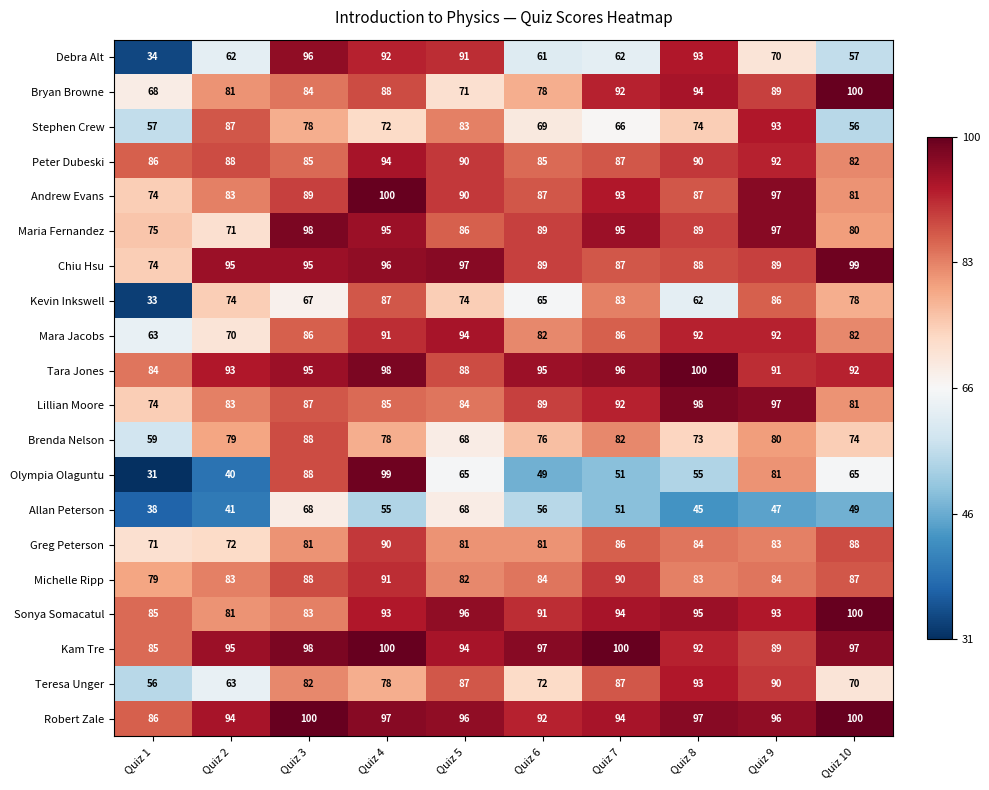

Which series changed the most between Quiz 2 and Quiz 9?

Olympia Olaguntu